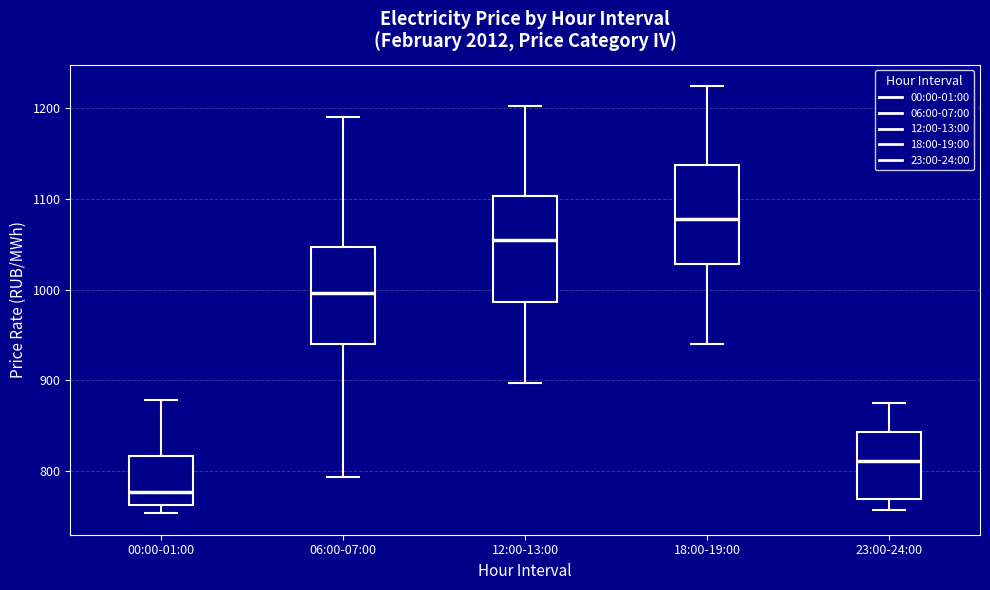

Where does the upper whisker of the box for 06:00-07:00 end on the y-axis? The values are not printed on the chart, so give them approximately, as read against the axis.

1190